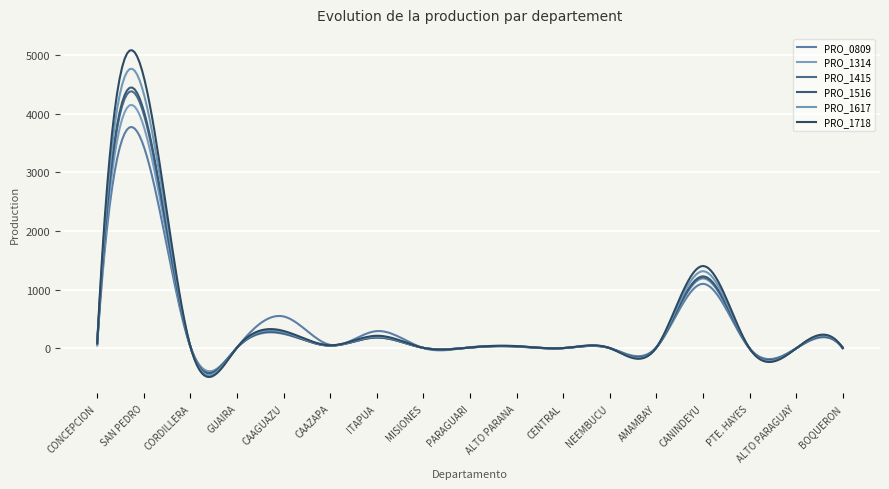

What is the greatest value displayed?

5081.9